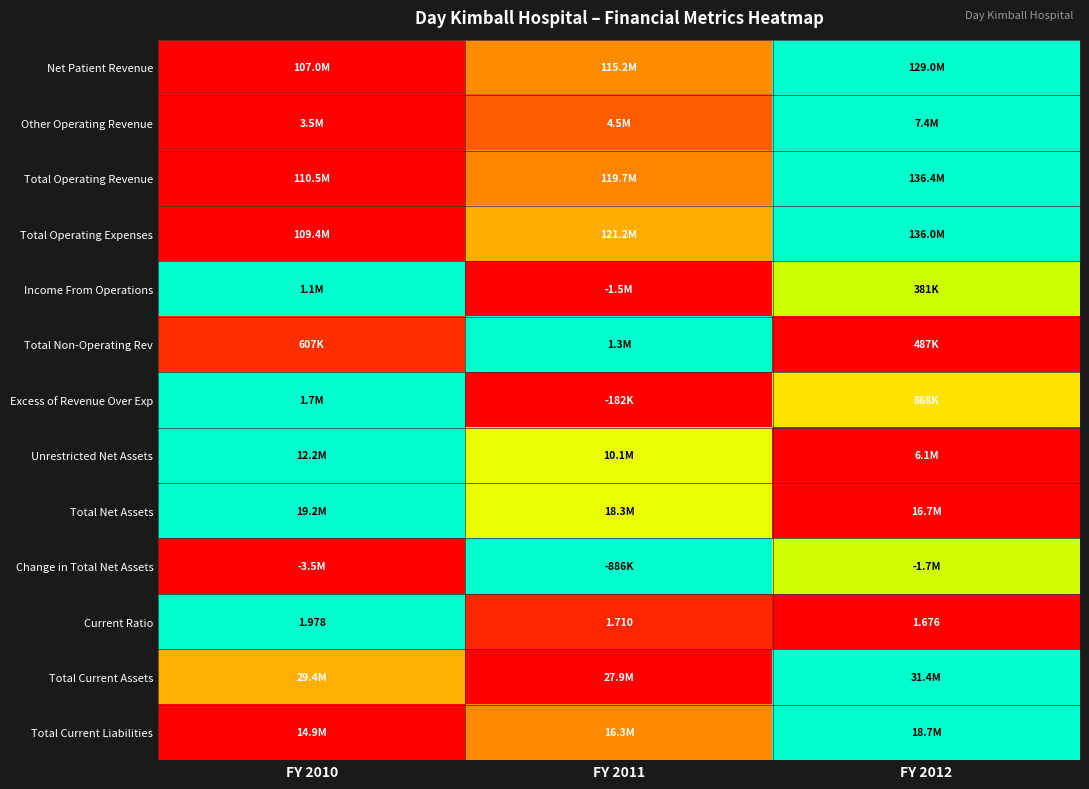

Is the value of Total Current Assets at FY 2012 greater than the value of Income From Operations at FY 2010?

No